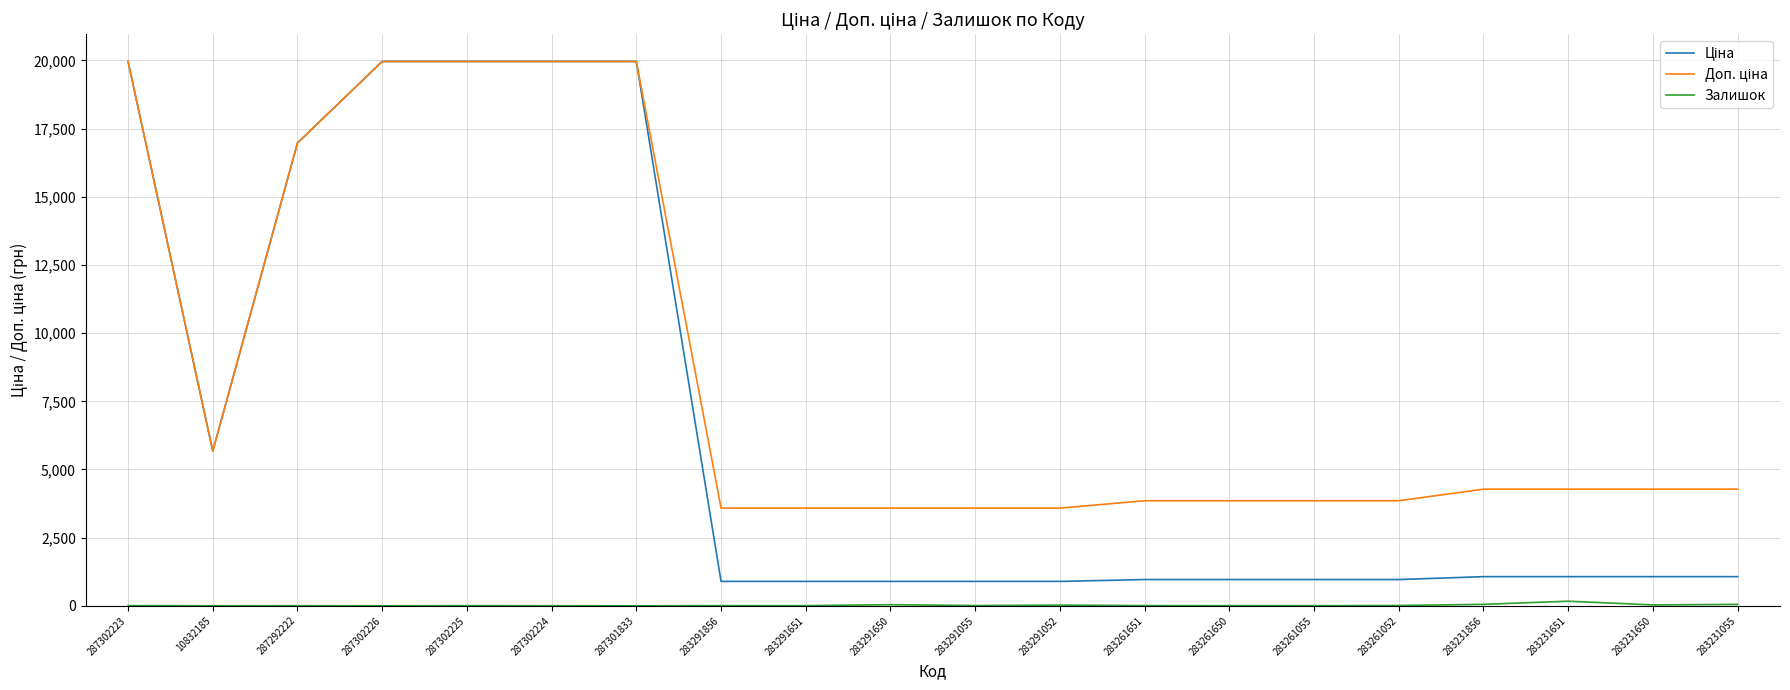

What is the difference between the maximum and minimum values in the Ціна series?

19068.3